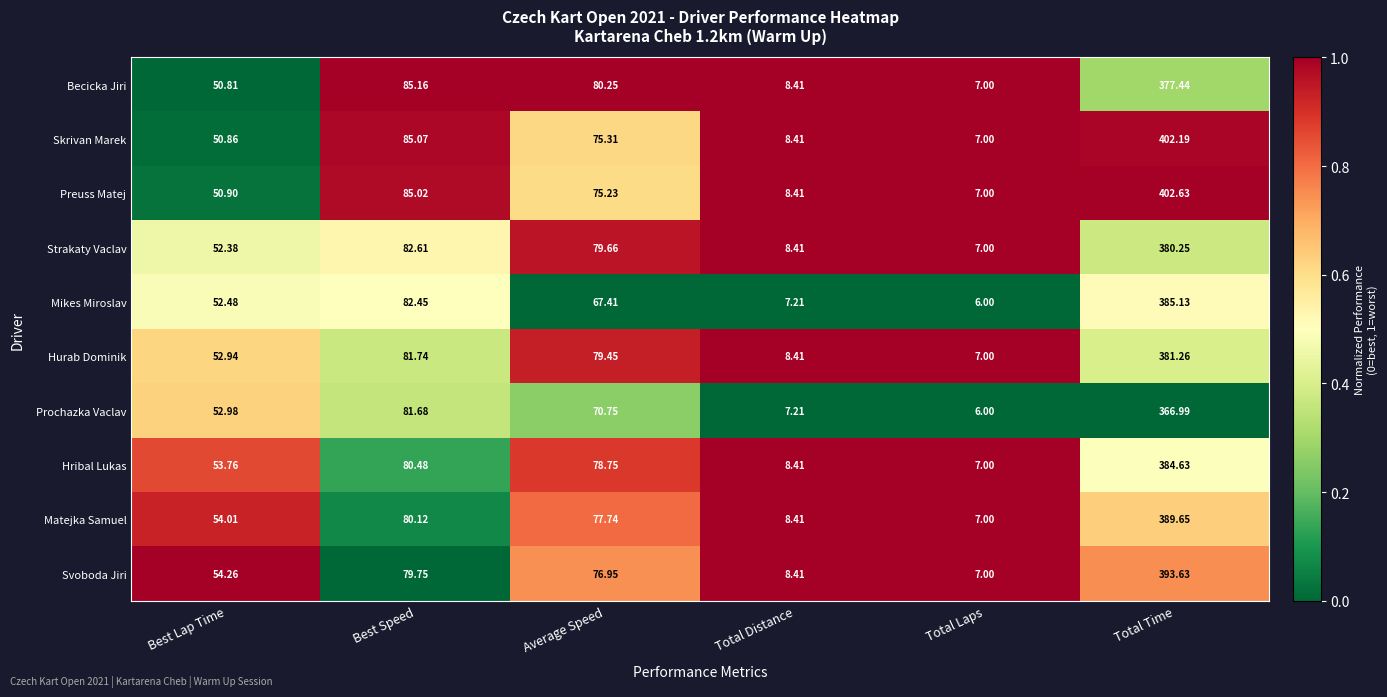

List the series in order of their peak value, lowest first.

Prochazka Vaclav, Becicka Jiri, Strakaty Vaclav, Hurab Dominik, Hribal Lukas, Mikes Miroslav, Matejka Samuel, Svoboda Jiri, Skrivan Marek, Preuss Matej